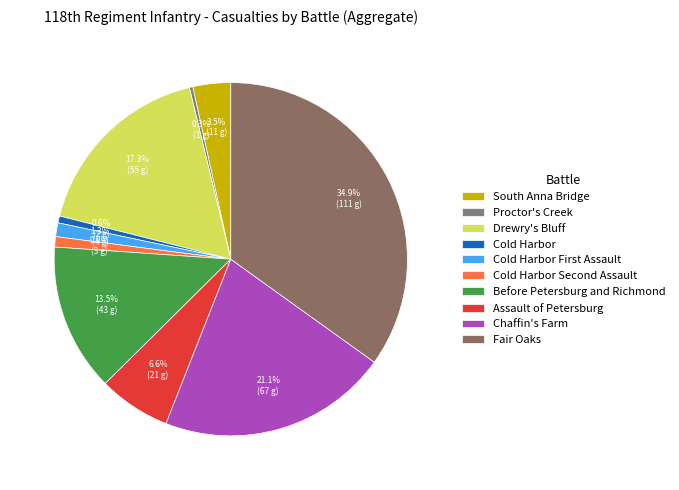

Which category has the biggest portion of the pie?

Fair Oaks